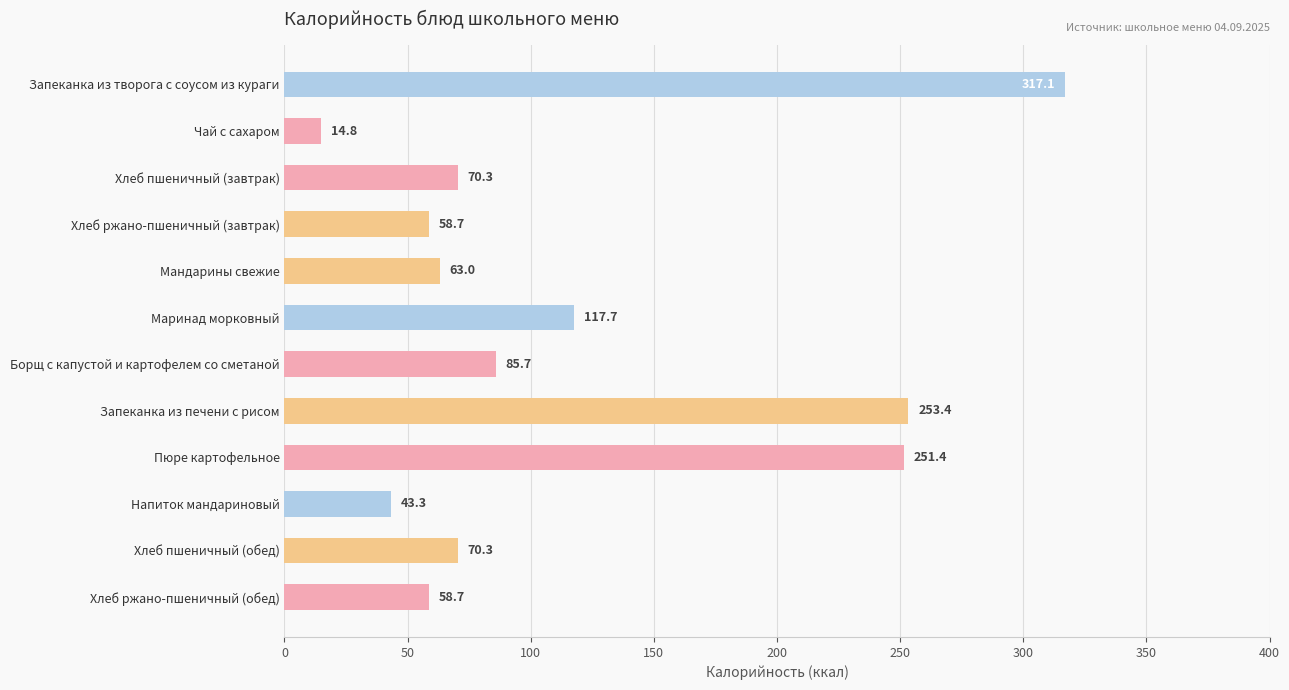

Reading top to bottom, list all the values displayed in this chart.

317.1	14.8	70.3	58.7	63.0	117.7	85.7	253.4	251.4	43.3	70.3	58.7